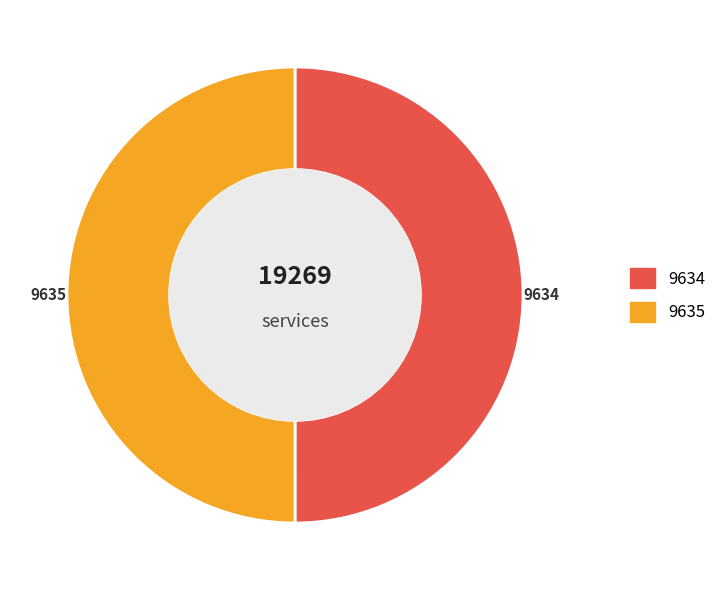

What is the ratio of the value at 9635 to the value at 9634?

1.0